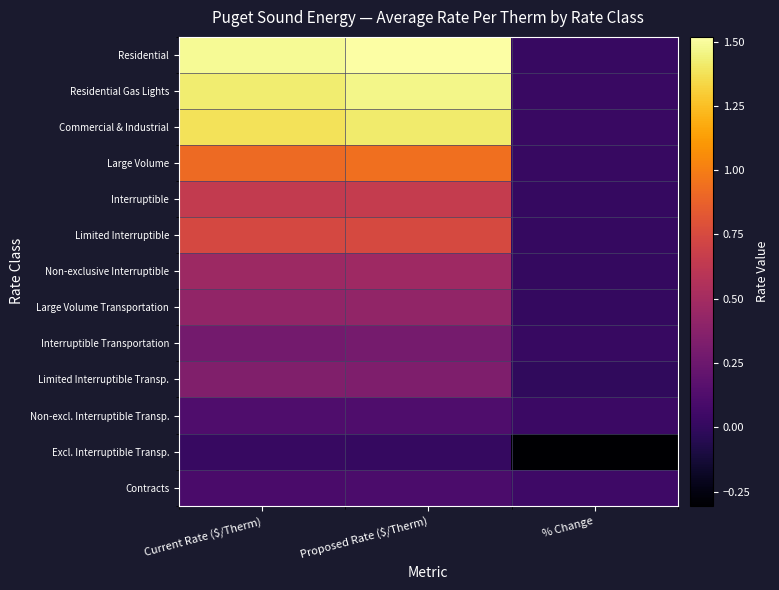

Between % Change and Current Rate ($/Therm), which is larger?

Current Rate ($/Therm)